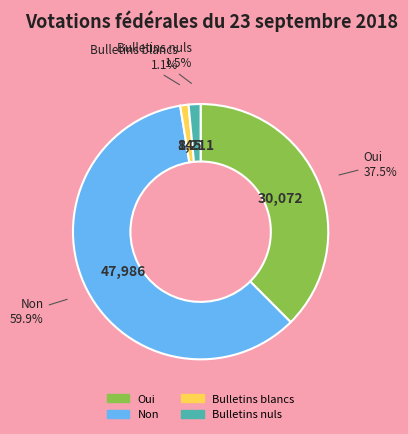

Is the sum of Bulletins blancs and Non greater than half?

Yes